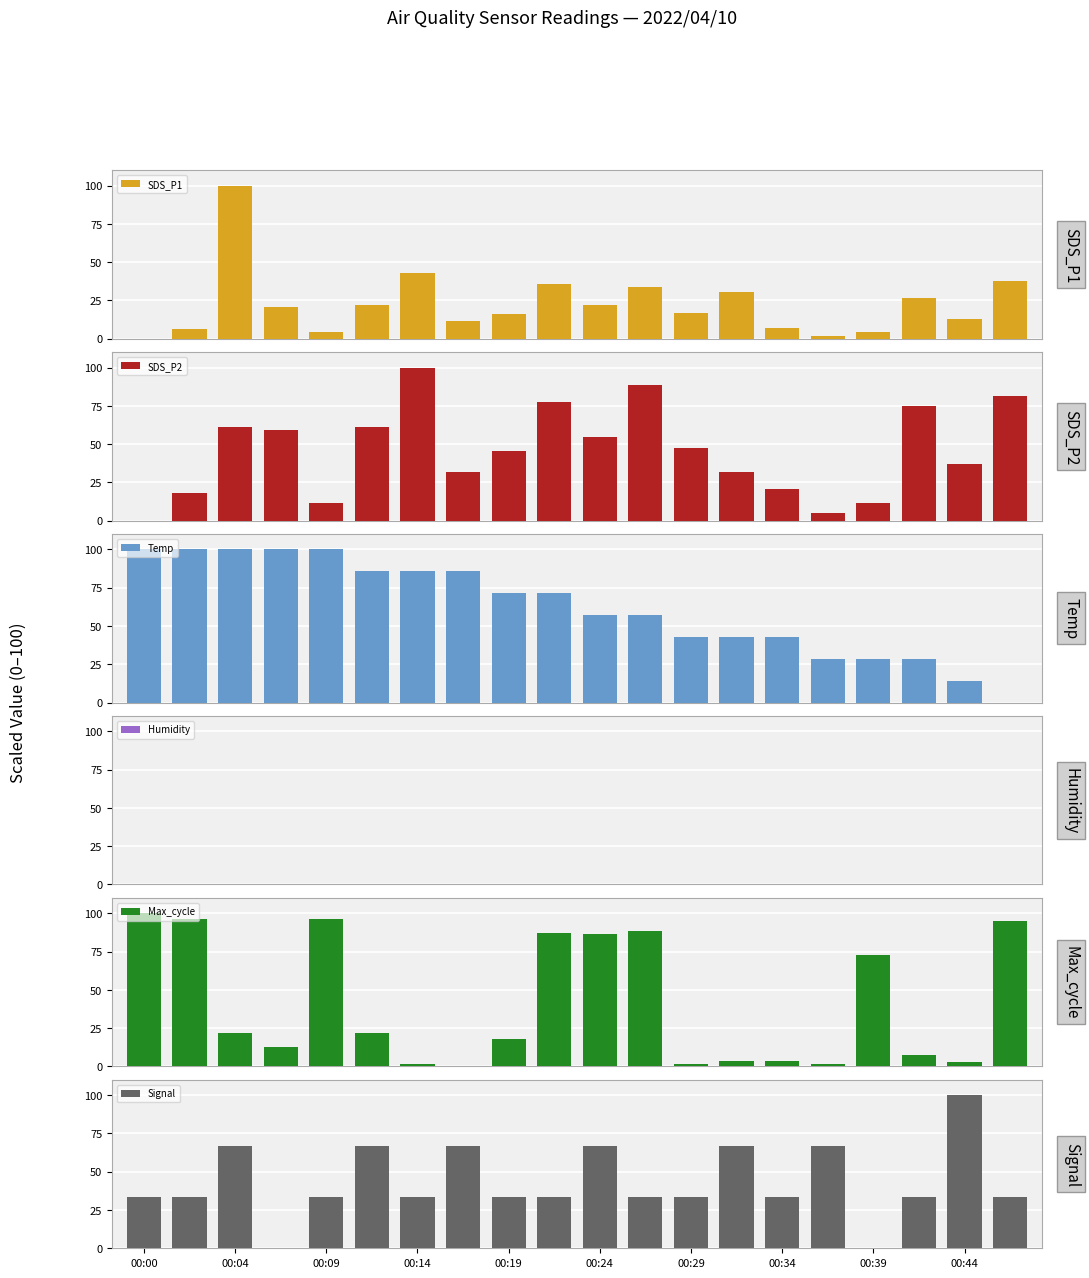

Is it true that Max_cycle equals 95.2 at 19?

True